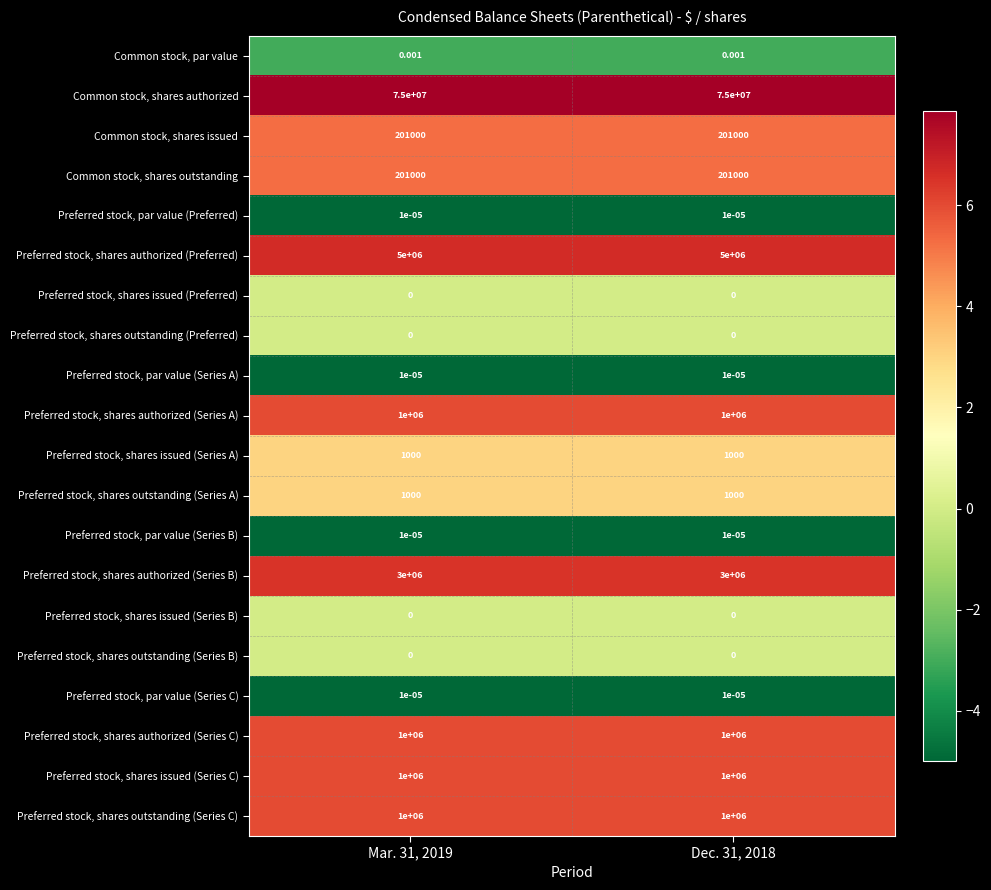

Is the value of Preferred stock, shares authorized (Series C) at Dec. 31, 2018 greater than the value of Common stock, shares authorized at Mar. 31, 2019?

No